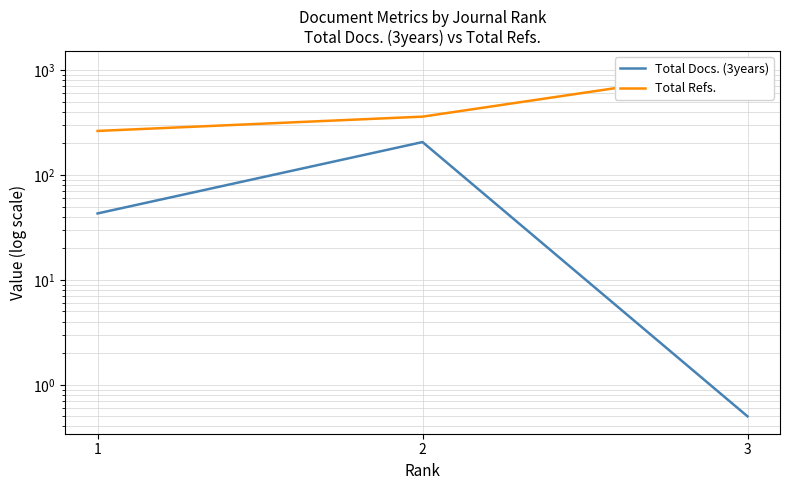

Reading left to right, list all the values displayed in this chart.

Total Docs. (3years): 1=43.0	2=206.0	3=0.5
Total Refs.: 1=263.0	2=360.0	3=1034.0